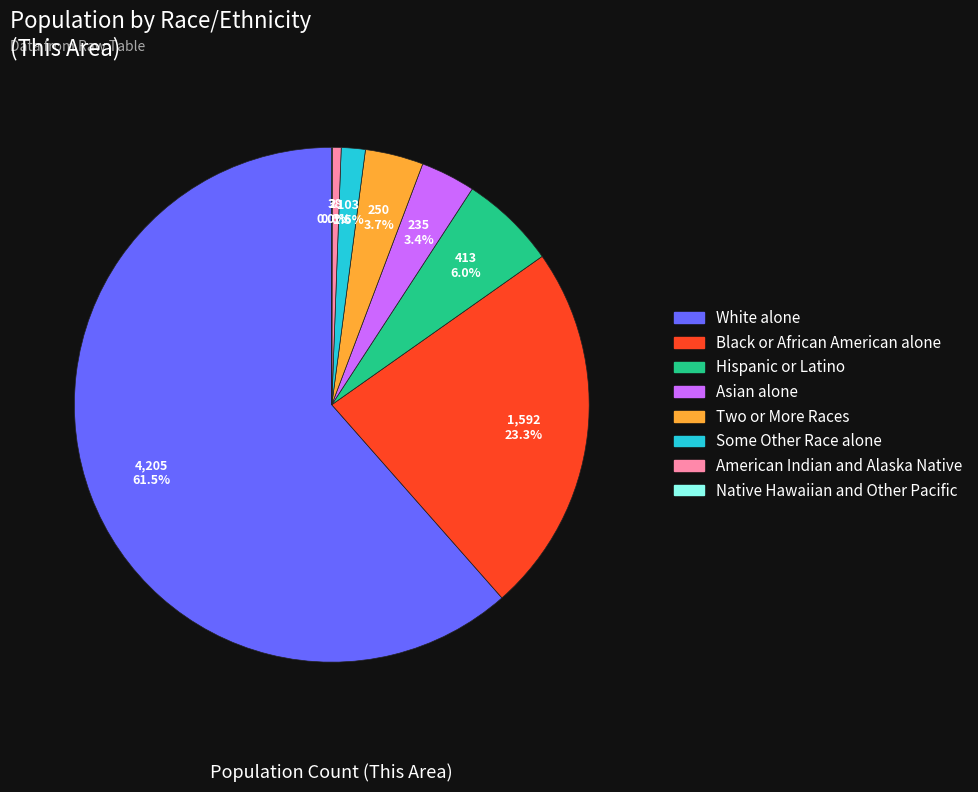

To the nearest percent, what is the average slice percentage?

12%